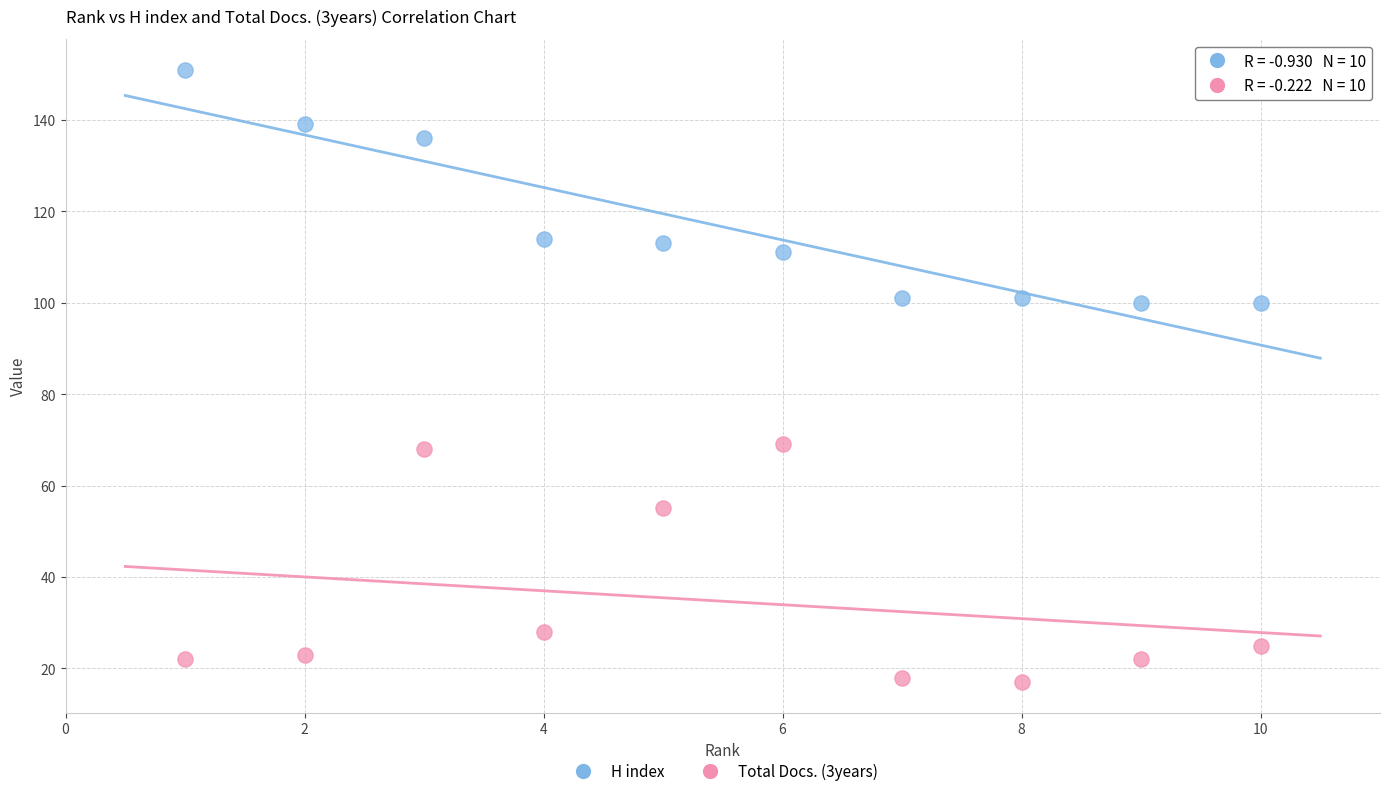

Across all data points, what is the range of Y values (max minus min)?

134